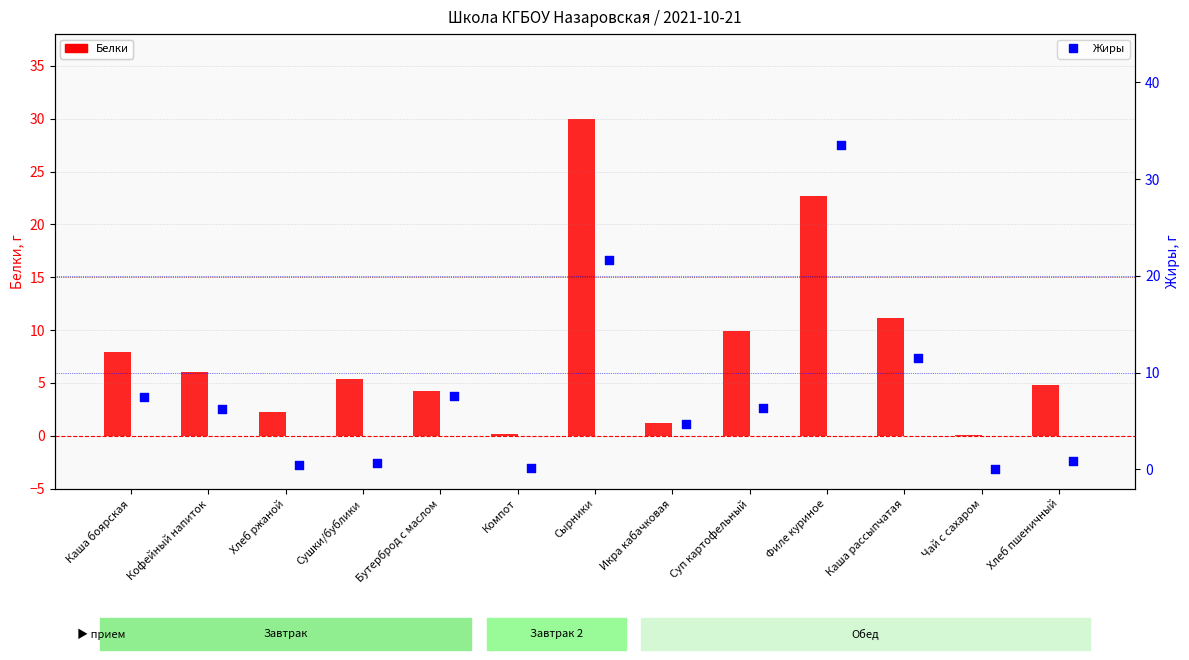

What is the total value across all series at Кофейный напиток?

12.3